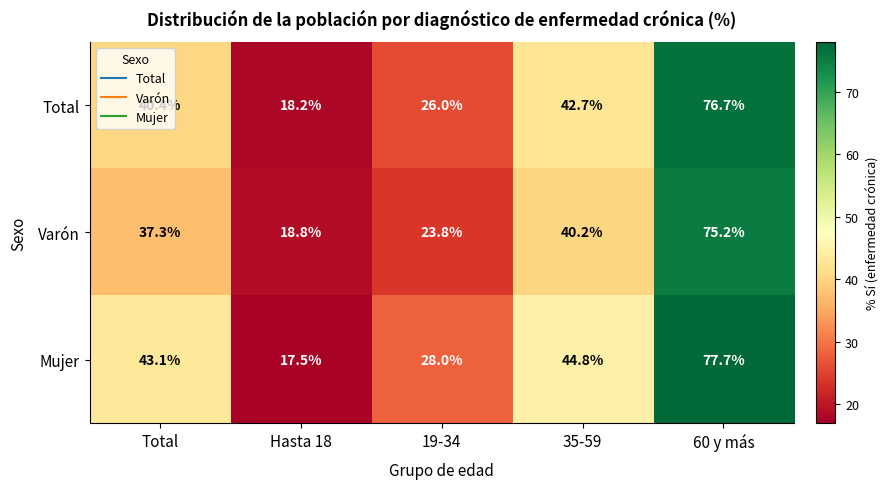

Which series has the widest spread of values?

Mujer